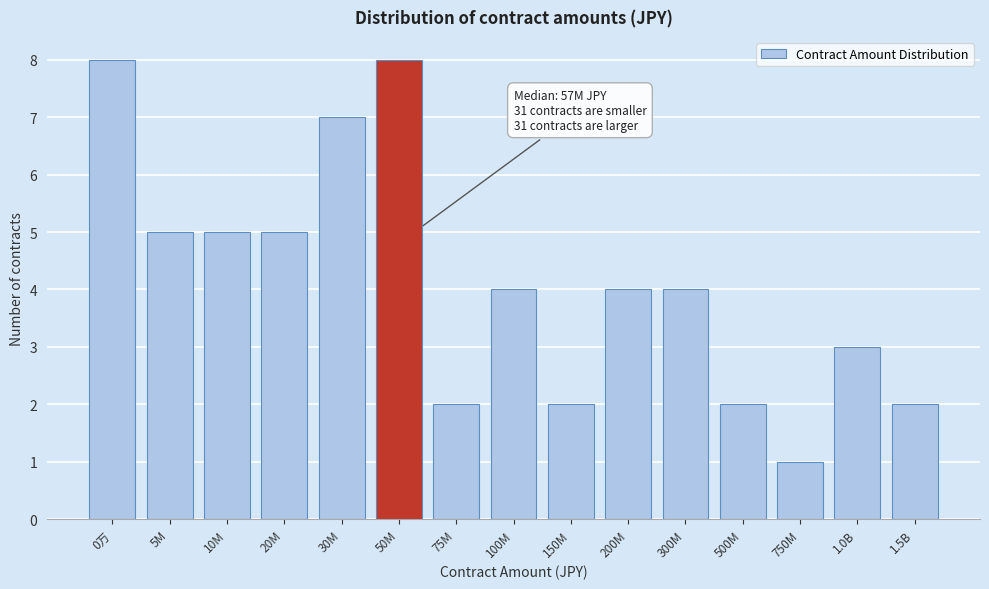

Reading right to left, transcribe all the data shown in this chart.

1.5B=2	1.0B=3	750M=1	500M=2	300M=4	200M=4	150M=2	100M=4	75M=2	50M=8	30M=7	20M=5	10M=5	5M=5	0万=8